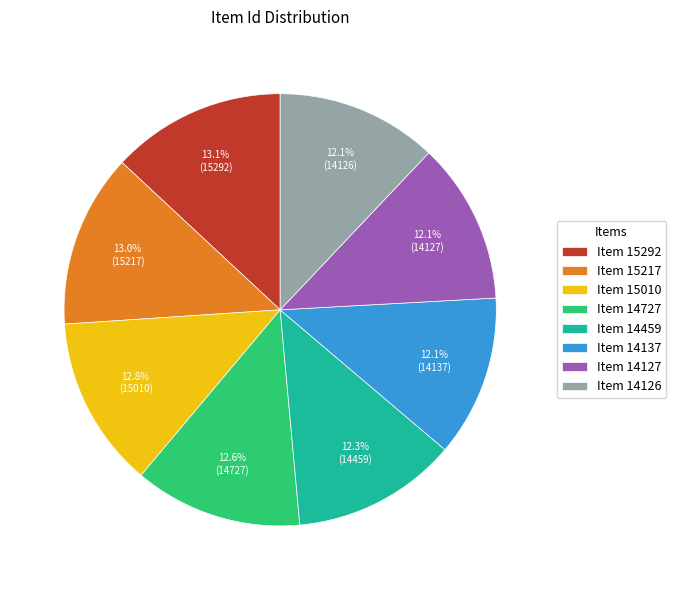

Which has a higher value, Item 14127 or Item 15010?

Item 15010